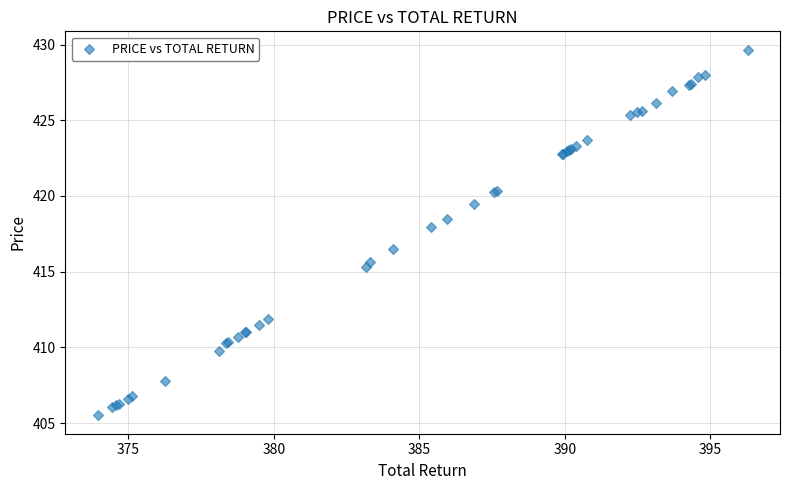

What Y value in the scatter plot is closest to 417?

416.5